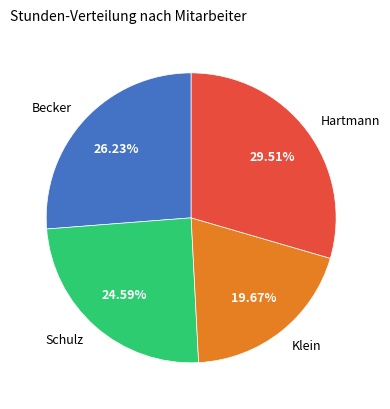

Combined, what portion of the pie is Klein and Schulz?

44.3%